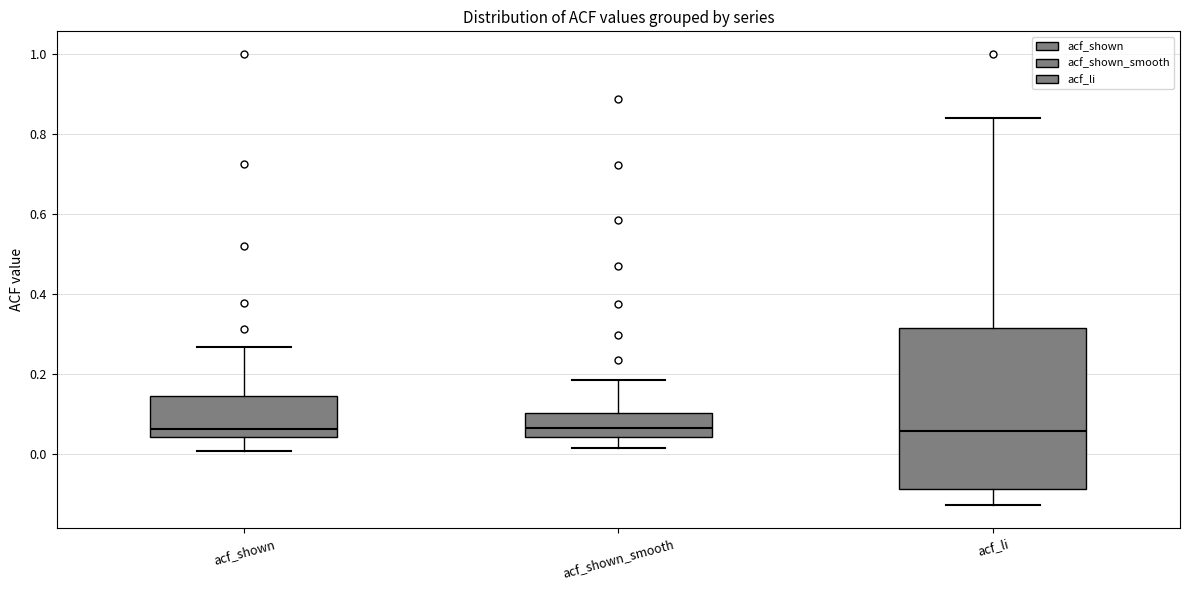

Which box is the tallest, from its lower edge to its upper edge?

acf_li